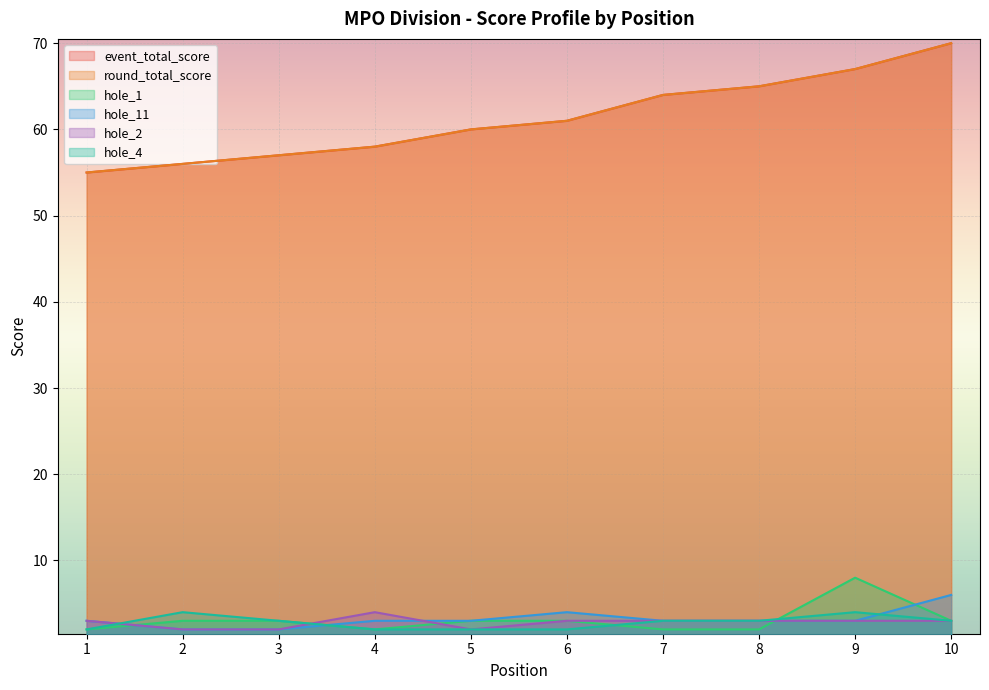

What is the average value of the hole_4 series?

3